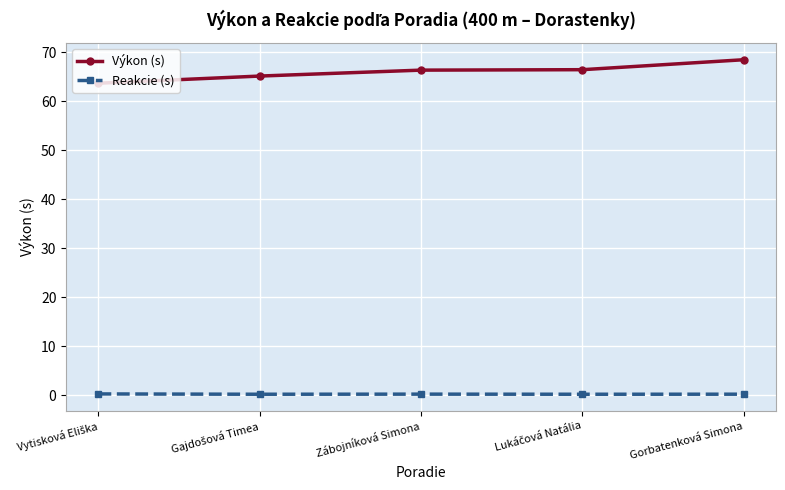

What are all the series names shown in the legend?

Výkon (s), Reakcie (s)